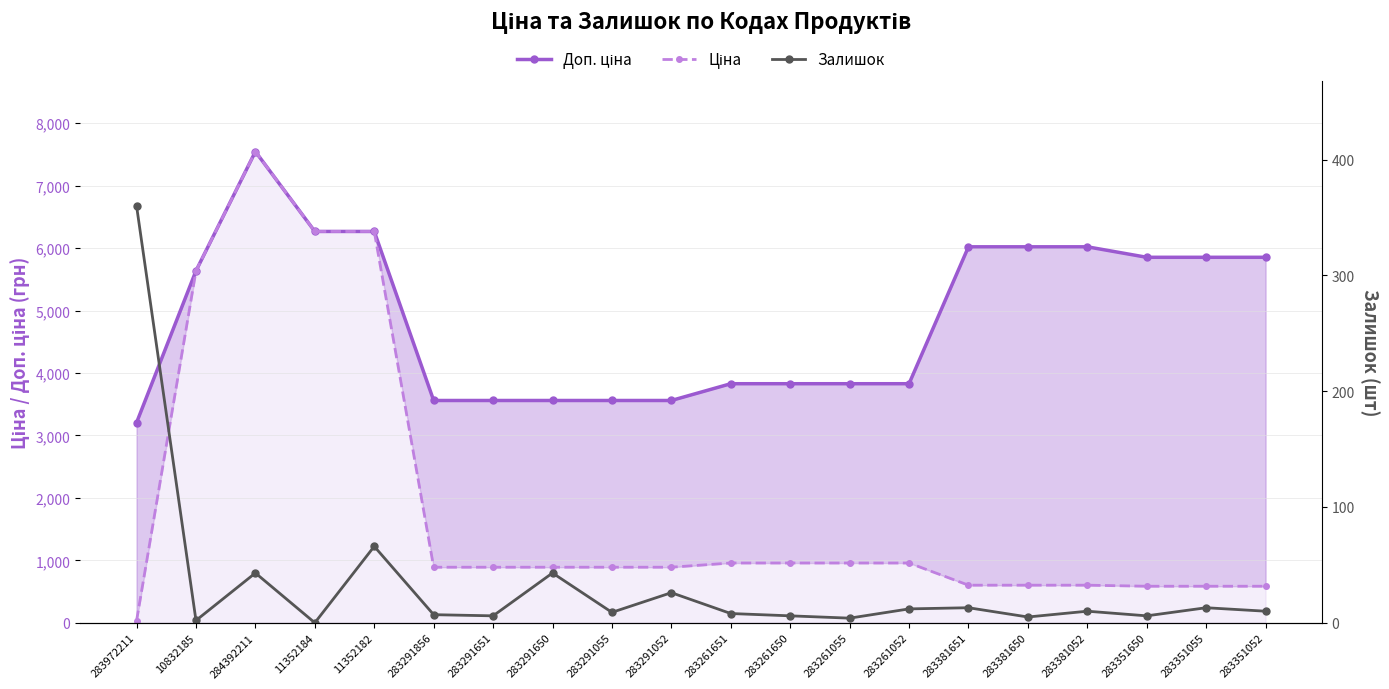

Between which two adjacent categories do Ціна and Залишок first intersect?

283972211 and 10832185